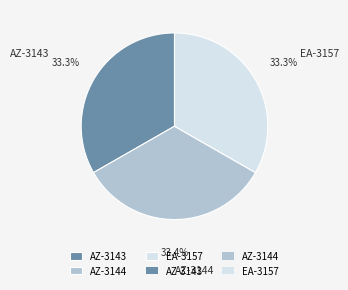

To the nearest percent, what is the average slice percentage?

33%